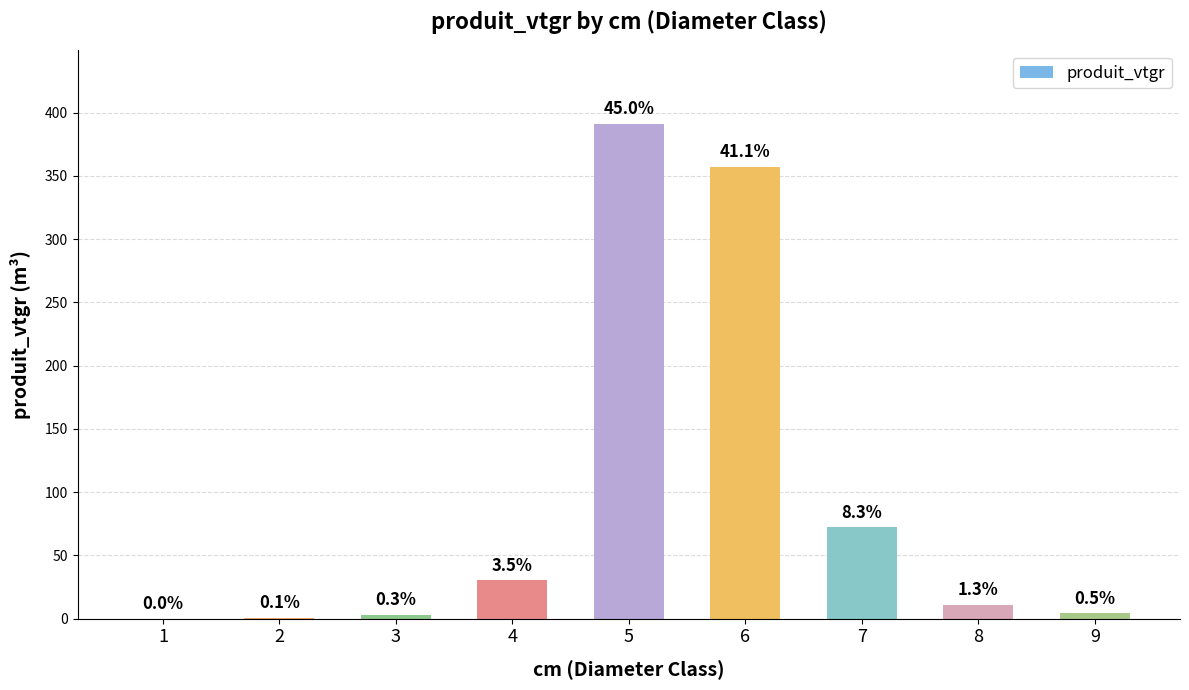

List the labels in order of value, smallest first.

1, 2, 3, 9, 8, 4, 7, 6, 5